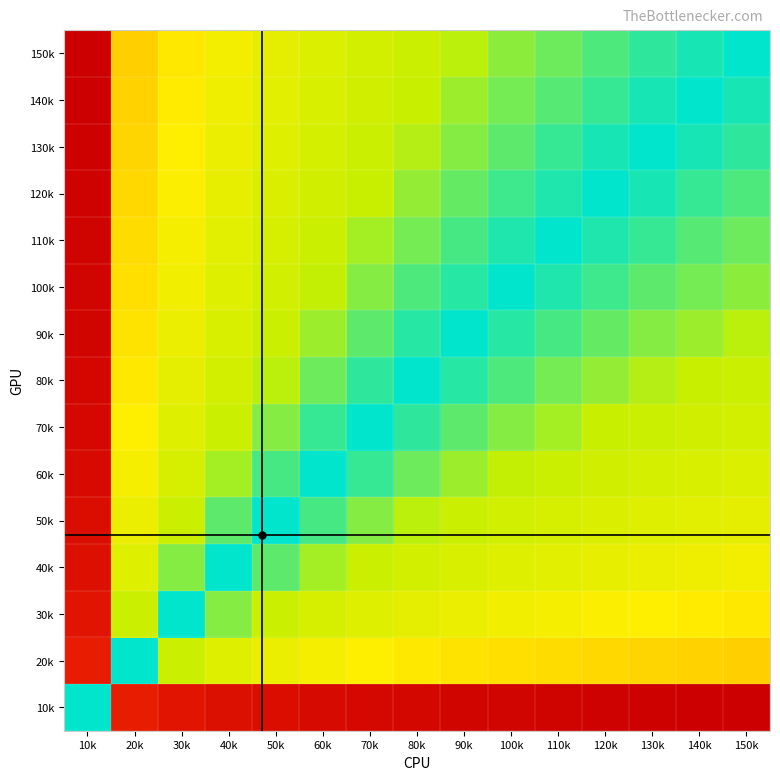

Rank the series at 100k from lowest to highest value.

100k, 110k, 90k, 120k, 80k, 130k, 140k, 70k, 150k, 60k, 50k, 40k, 30k, 20k, 10k